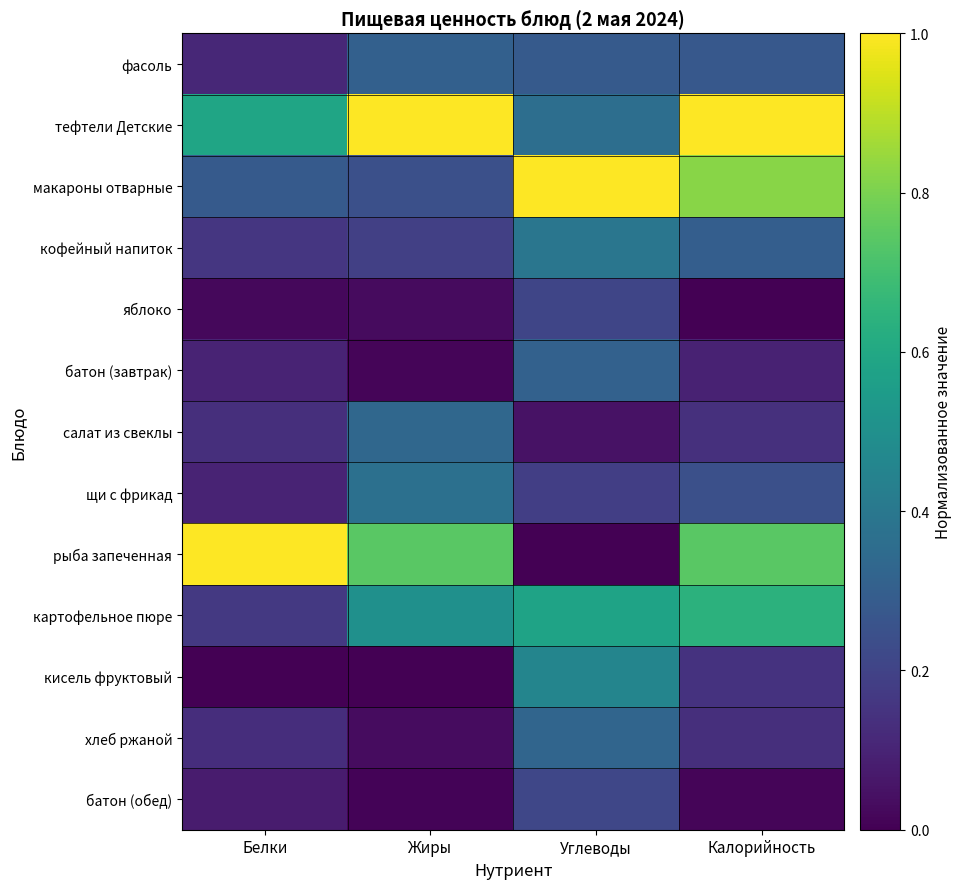

What is the total value across all series at Белки?

2.9